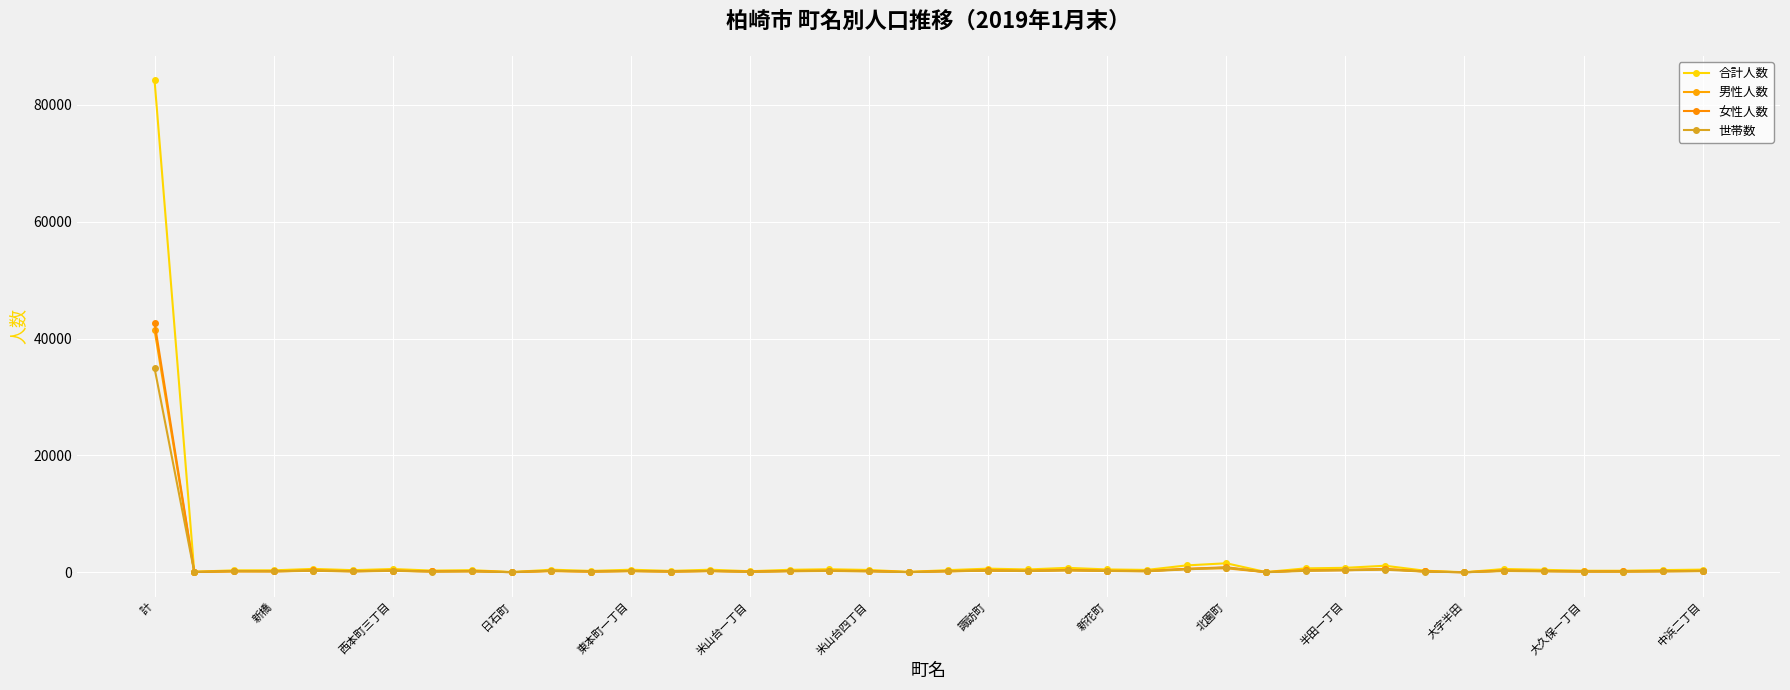

Which series has the largest total across all categories?

合計人数